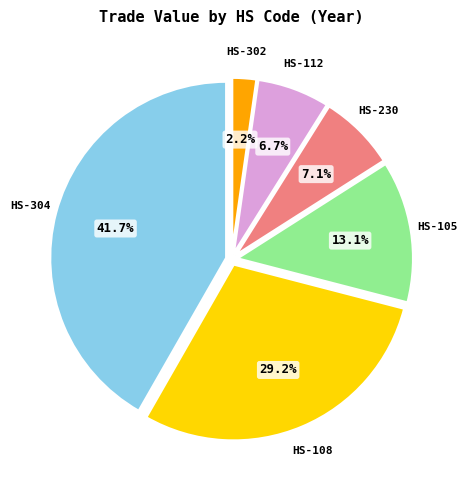

What is the total percentage of HS-230 and HS-108?

36.3%